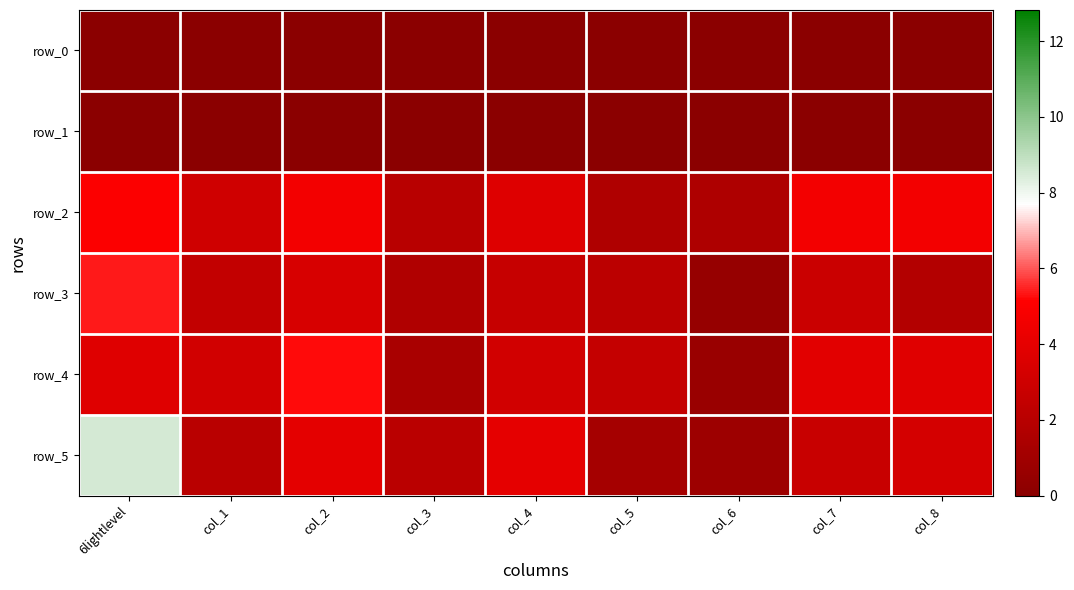

At which label is row_4 closest to 2?

col_5